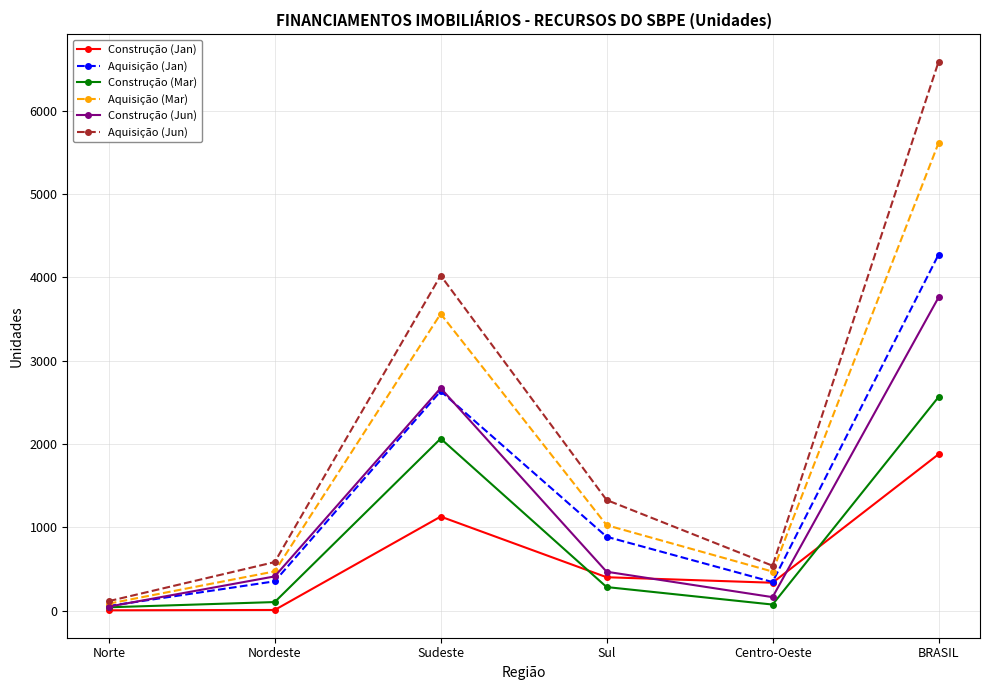

What are all the series names shown in the legend?

Construção (Jan), Aquisição (Jan), Construção (Mar), Aquisição (Mar), Construção (Jun), Aquisição (Jun)